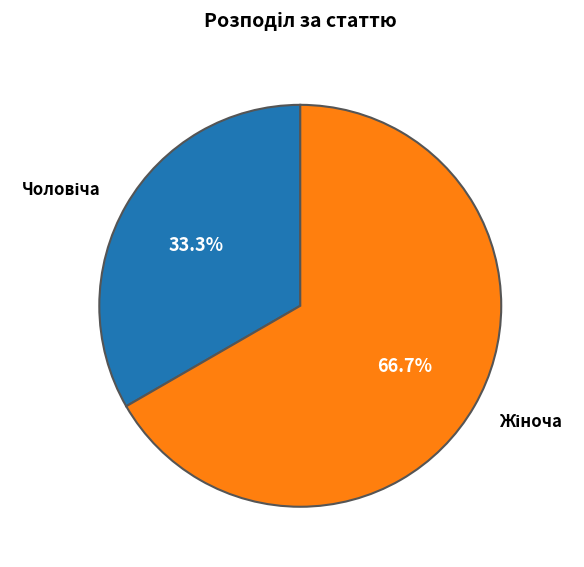

Is there a majority slice in this chart?

Yes